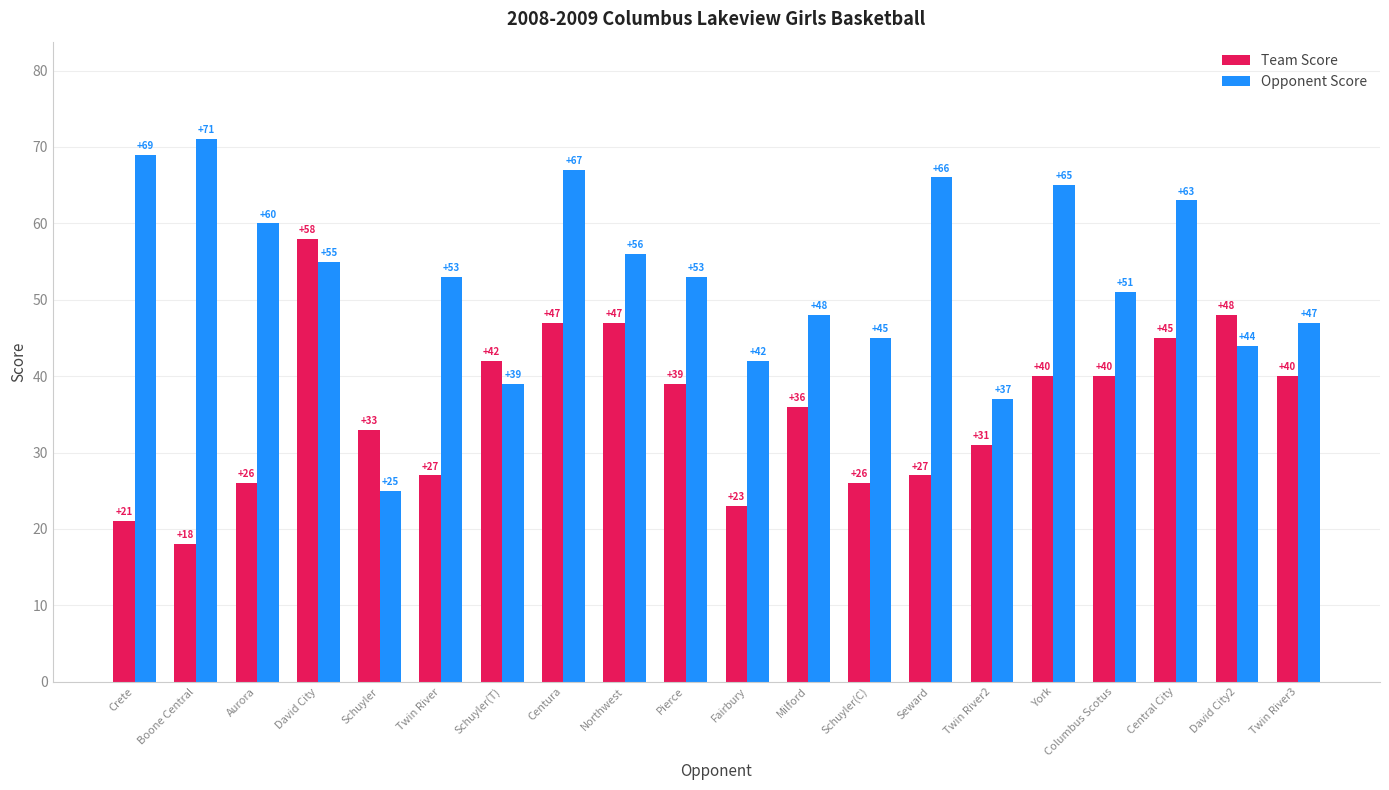

True or false: Team Score has a value of 11 at Crete.

False